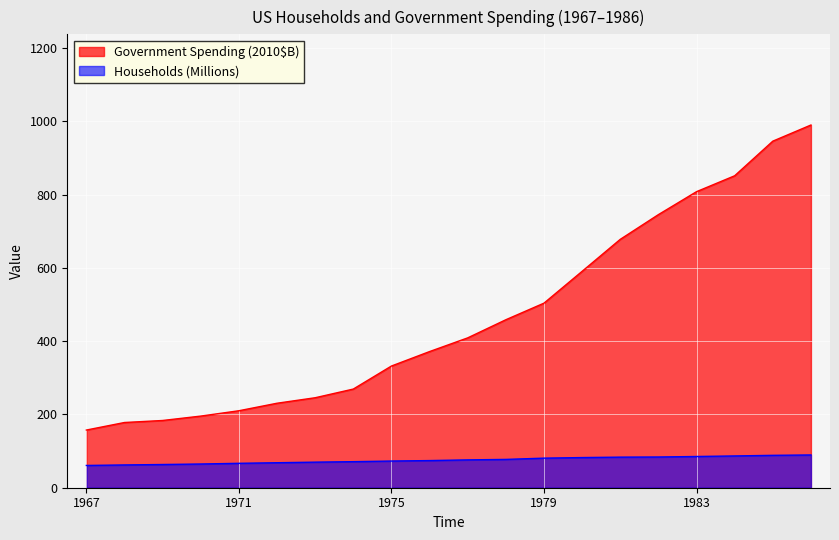

True or false: Government Spending (2010$B) and Thousands of Households intersect in this chart.

False